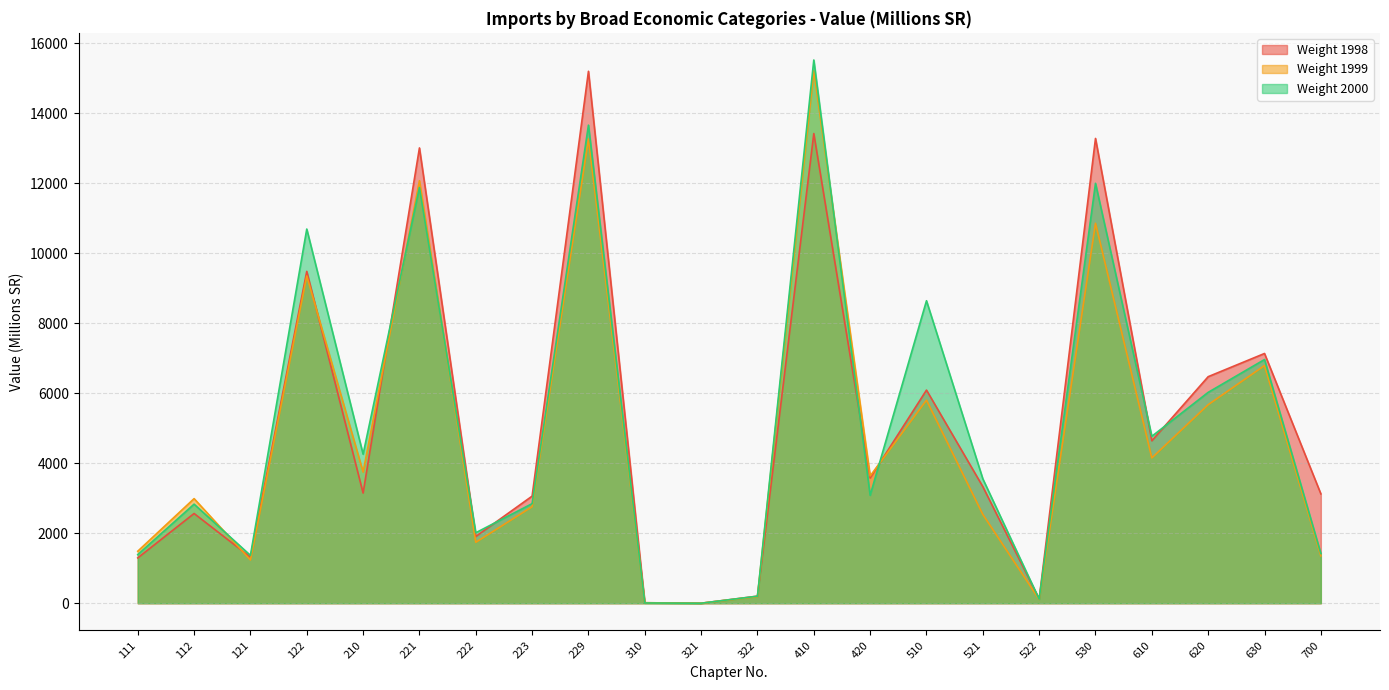

How many values in Weight 2000 are above zero?

21